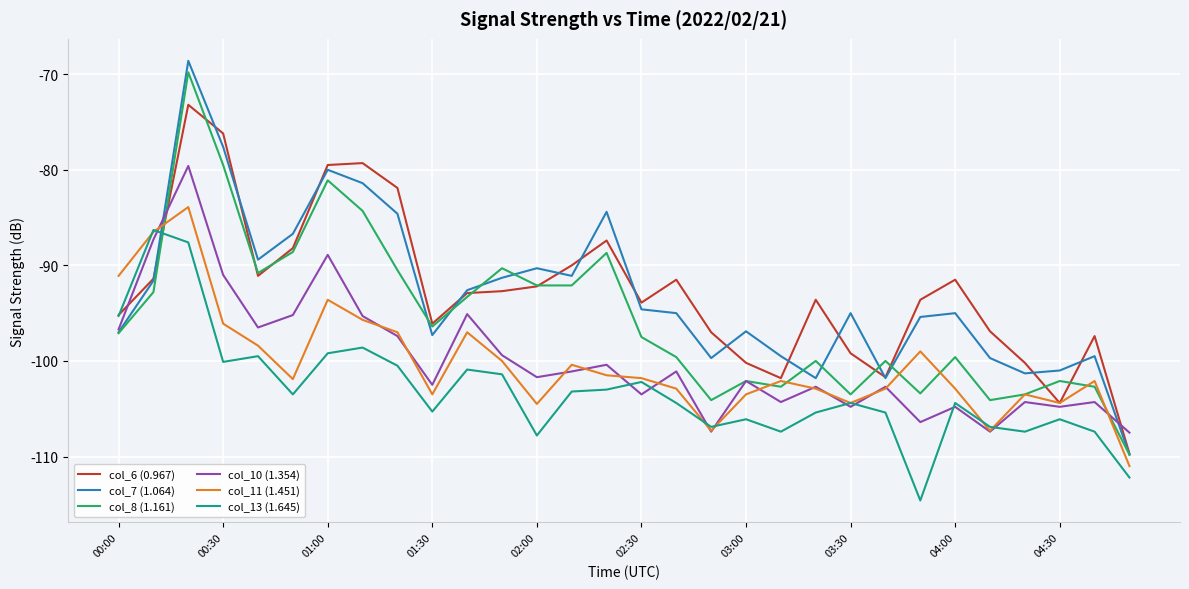

What is the minimum value shown in the chart?

-114.6